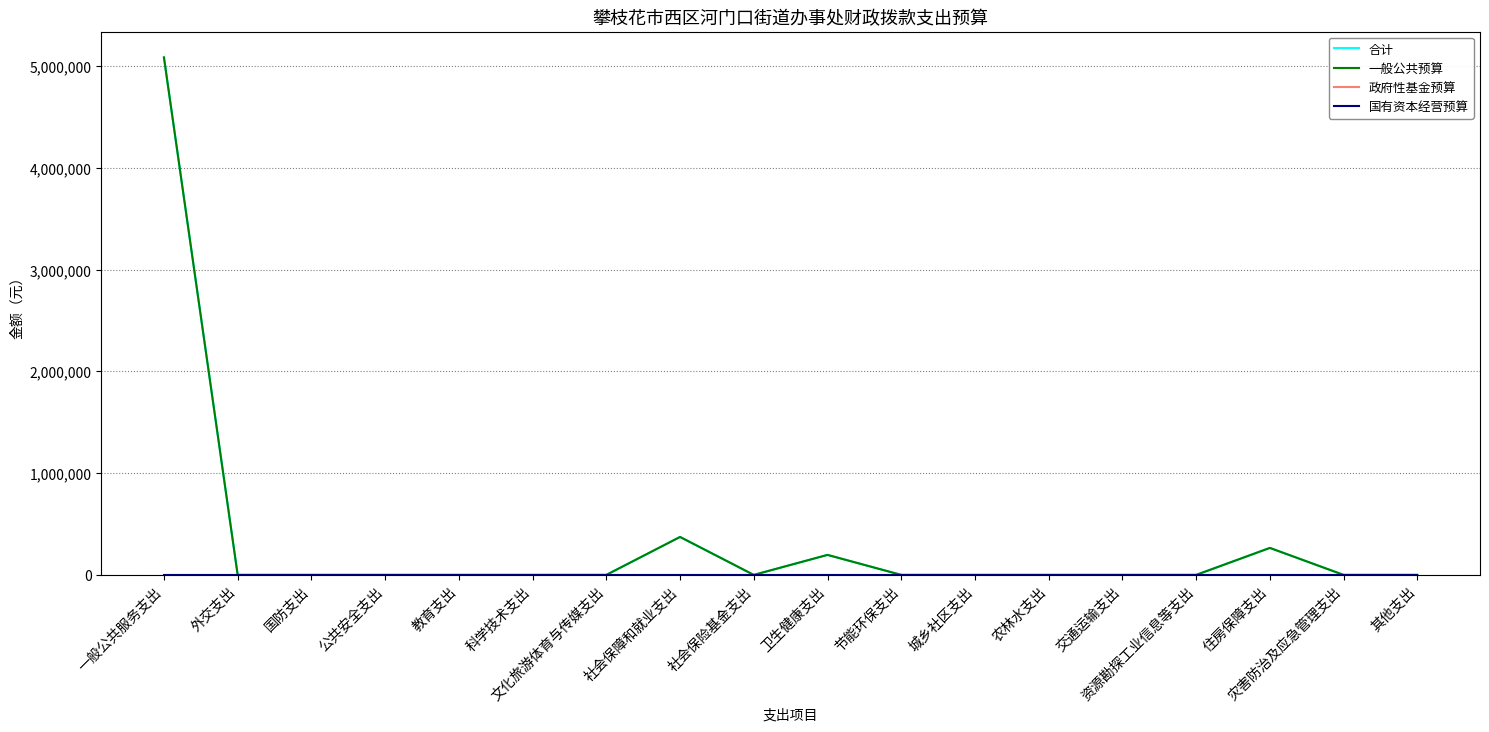

Does the chart have visible grid lines?

Yes